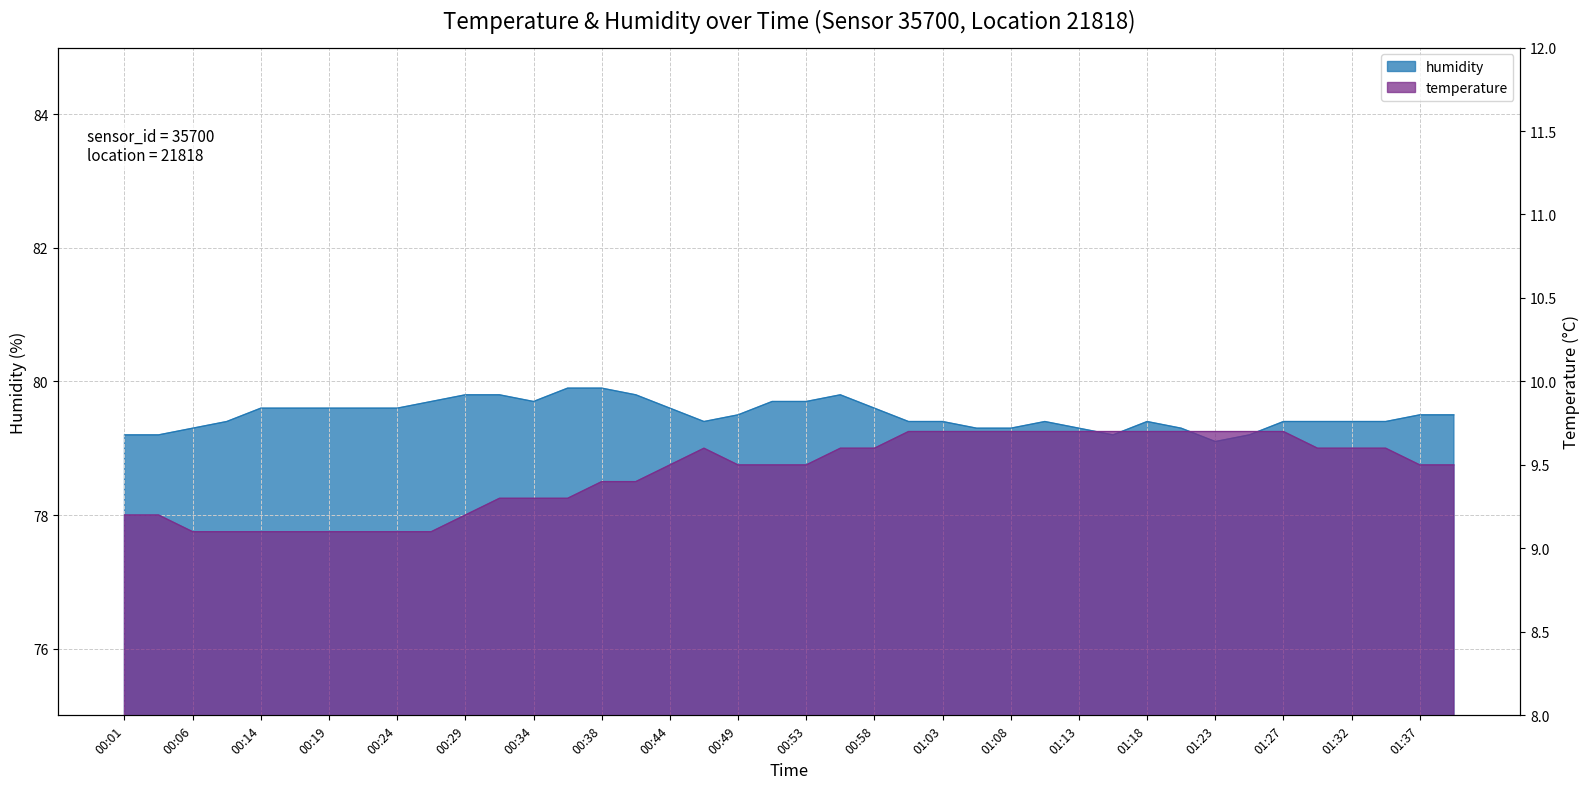

What is the label of the 21st point from the left?

00:53